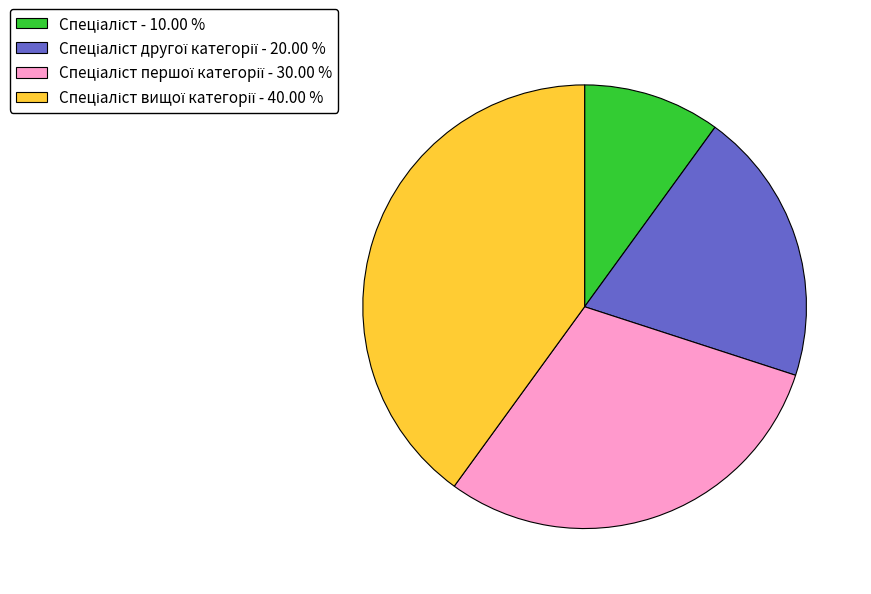

Is there a majority slice in this chart?

No